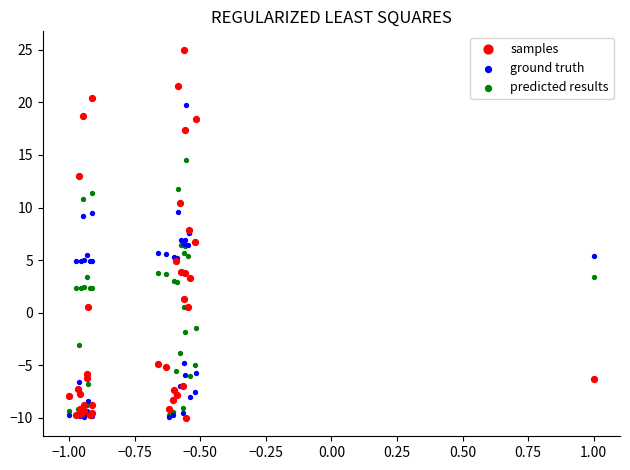

Which series contains the highest Y value?

samples